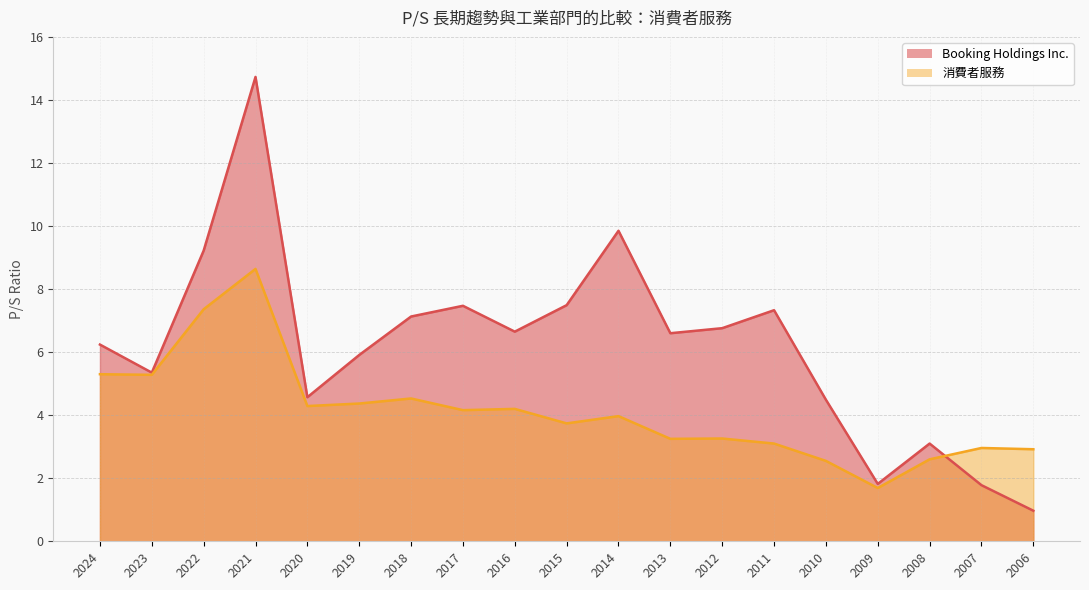

Between which two adjacent categories do 消費者服務 and Booking Holdings Inc. first intersect?

2008 and 2007